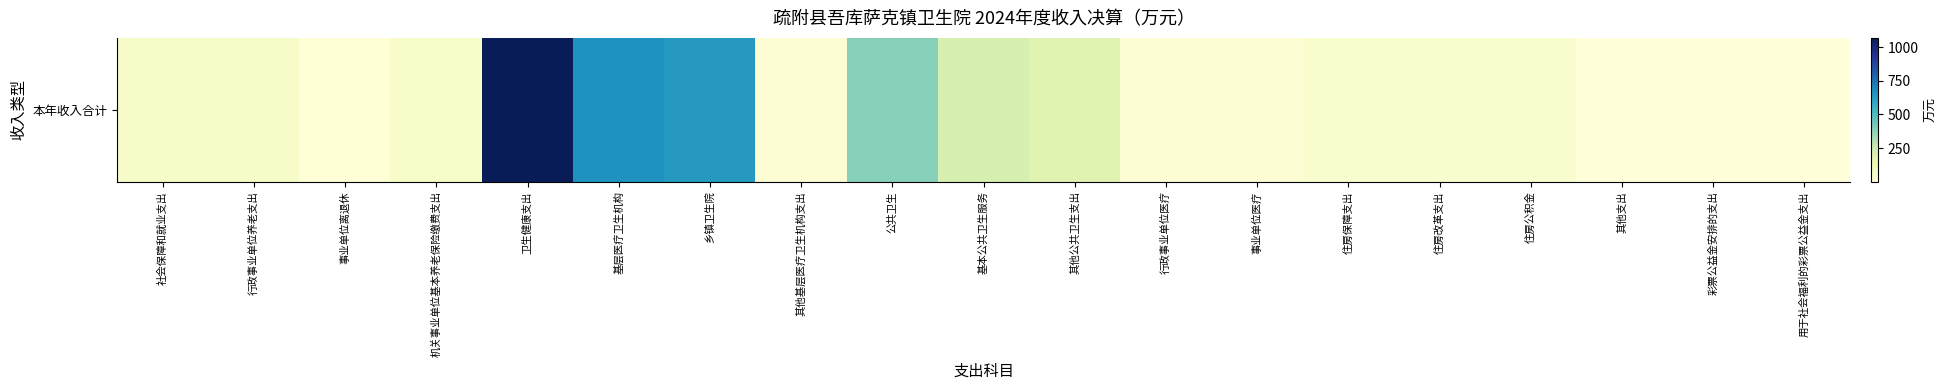

How many values are below 42?

7